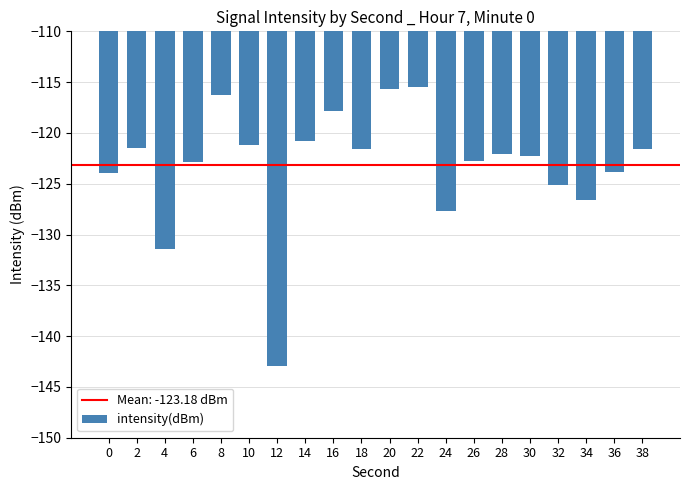

What is the value of the 13th bar from the left?

-127.6